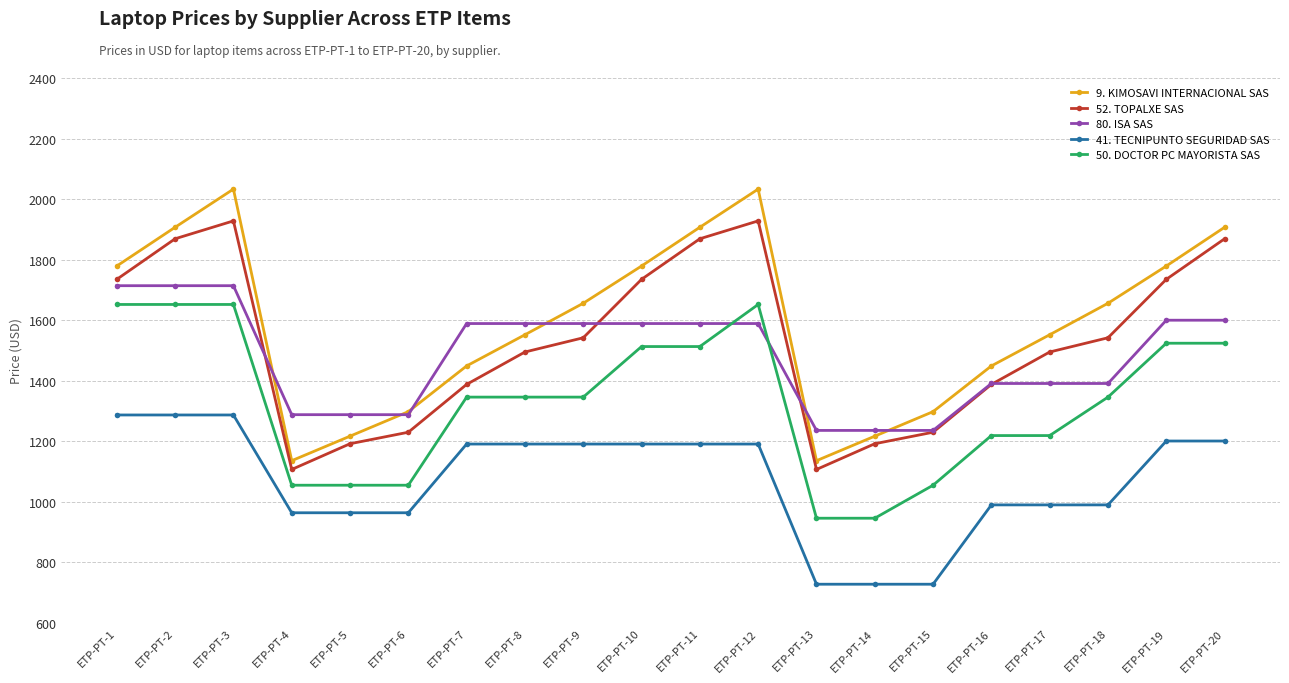

What is the spread (max minus min) of values at ETP-PT-6?

334